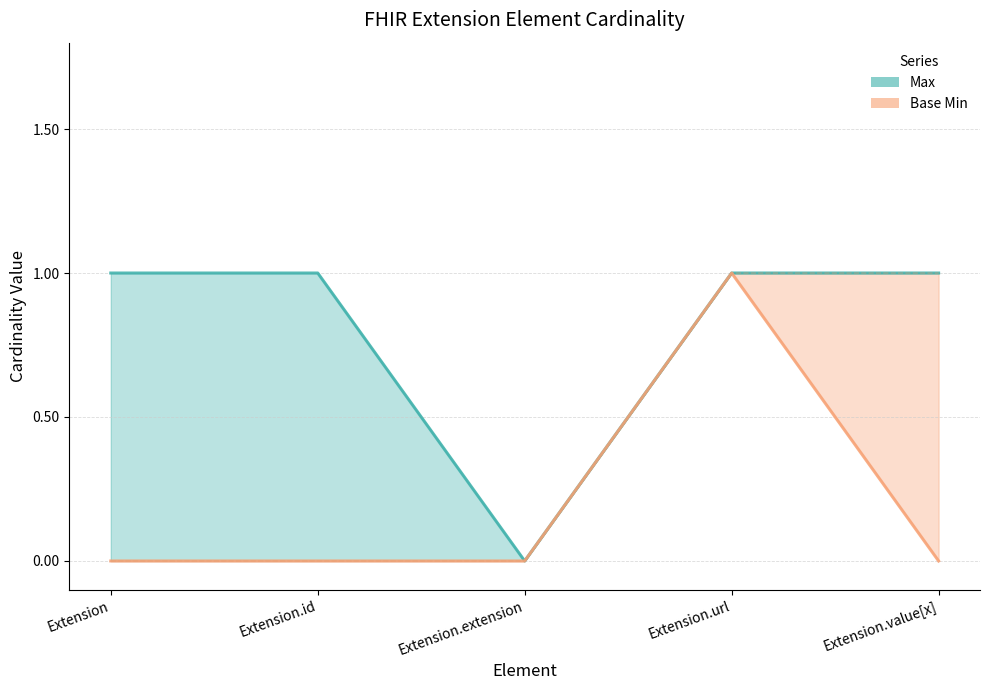

How many values in the Max lower series exceed 0?

2